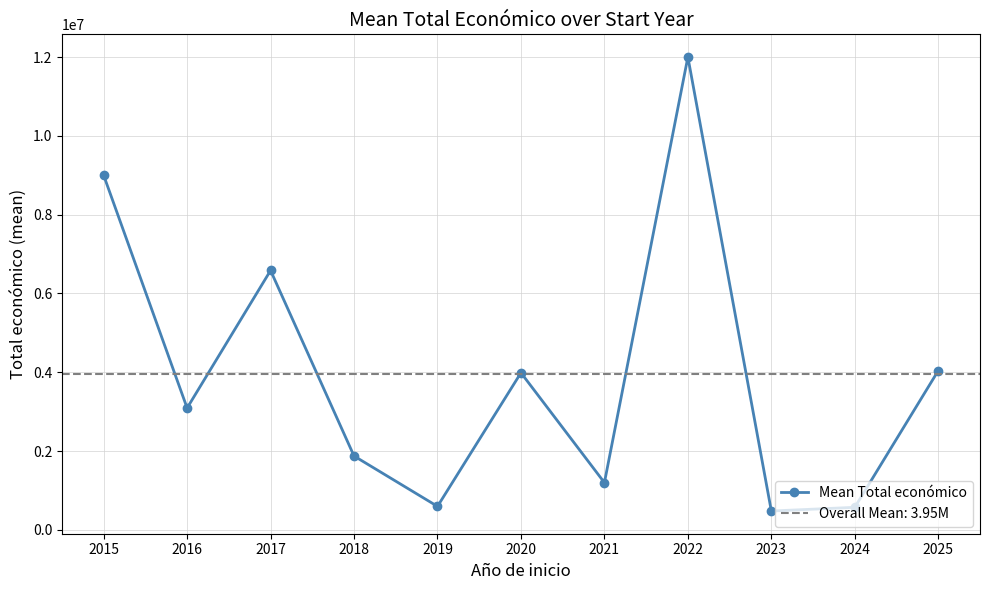

Count the number of categories in the chart.

11